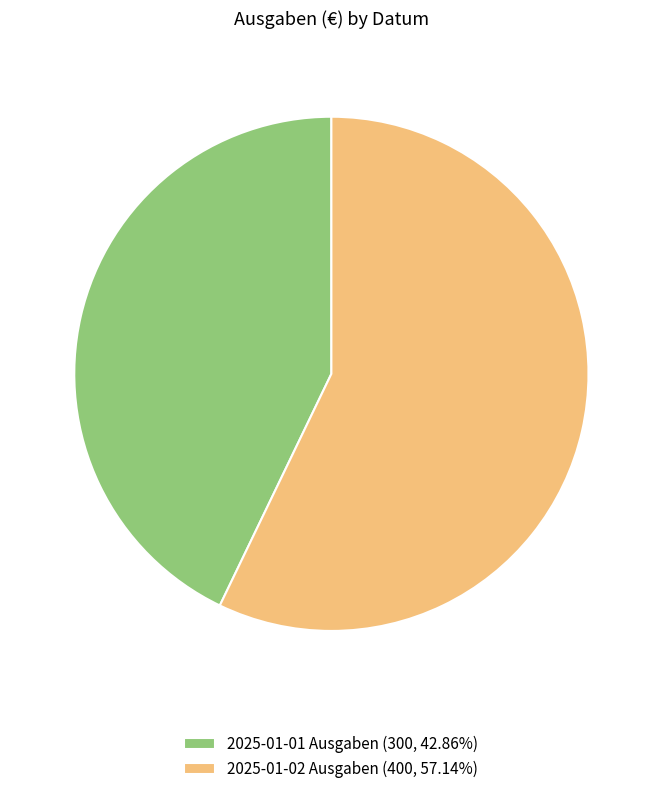

What is the largest slice in the pie chart?

2025-01-02 Ausgaben